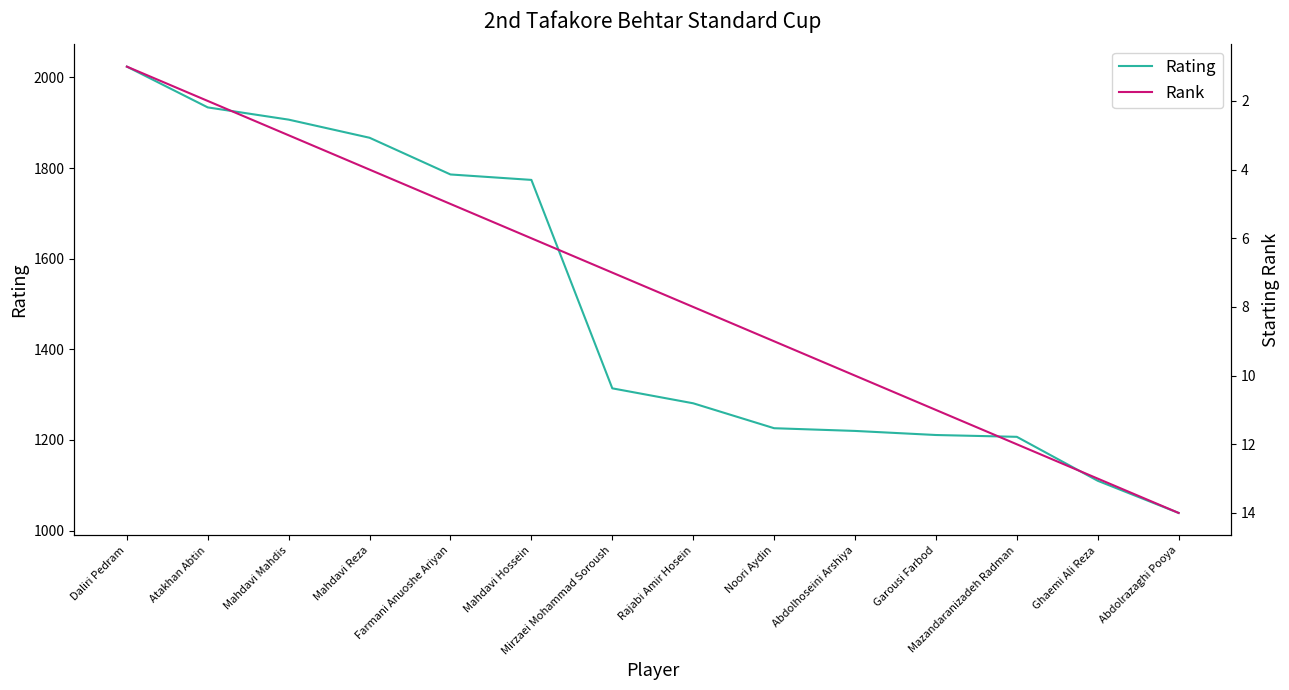

True or false: Rank and Rating intersect in this chart.

False